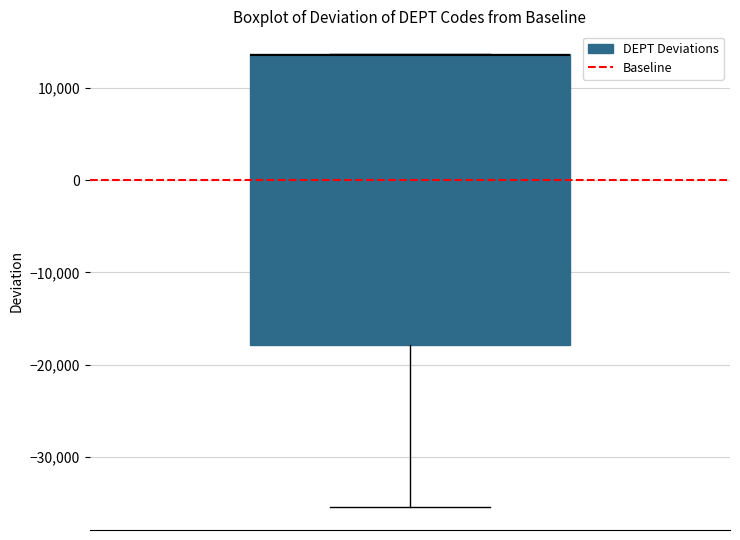

Transcribe this box plot: give where the median line is, the range the box spans, and where the two whiskers end, as read against the y-axis. The values are not printed on the chart, so give them approximately, as read against the axis.

median 14000 (drawn on the box's upper edge), box -18000 to 14000, whiskers -35000 to 14000